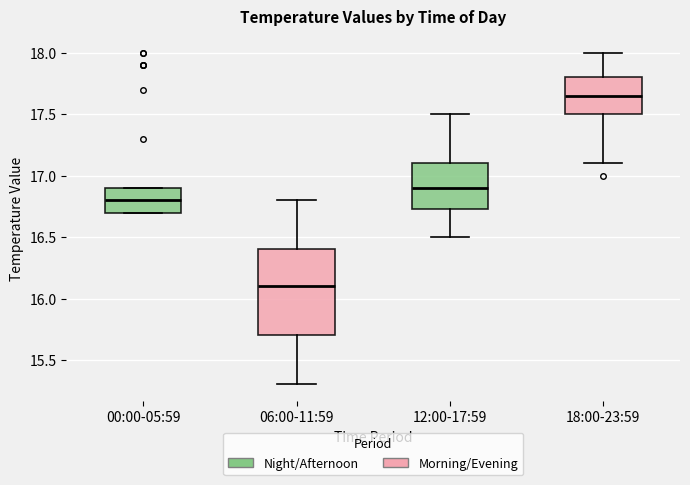

Which box has the lowest median line?

06:00-11:59